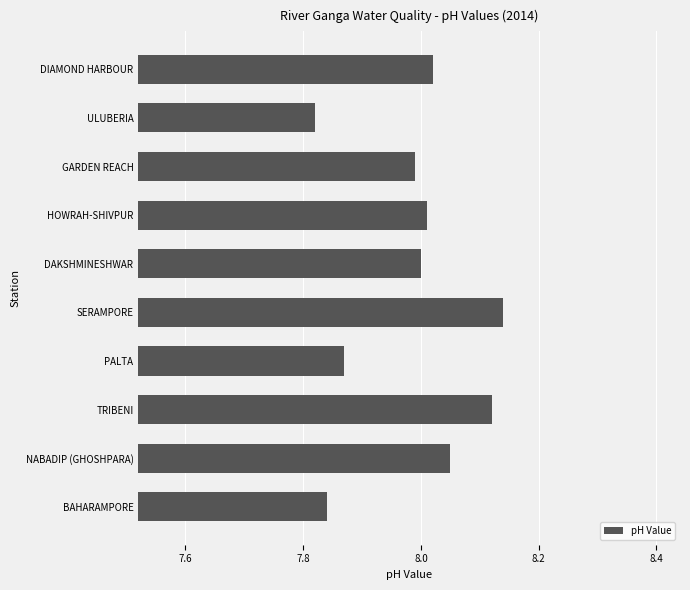

What is the sum of all values?

79.9